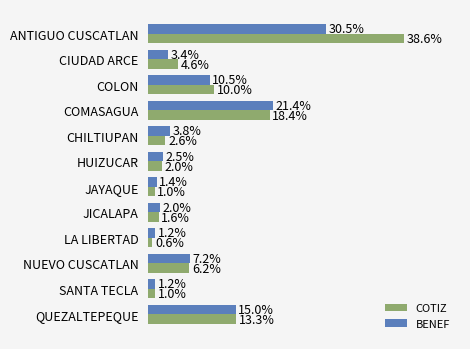

What are all the series names shown in the legend?

COTIZ, BENEF